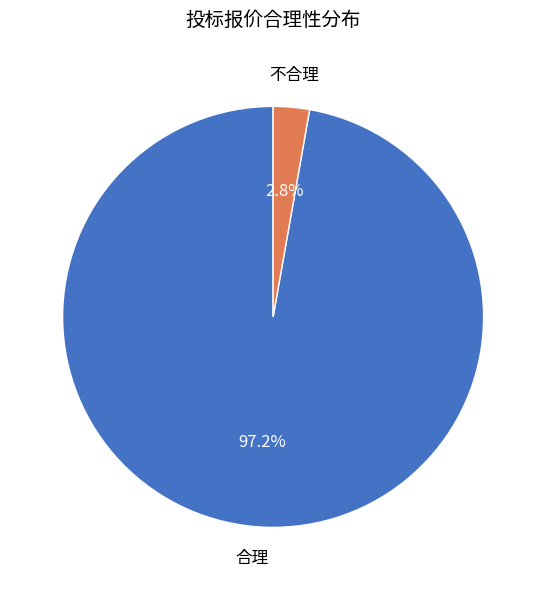

To the nearest percent, what is the average slice percentage?

50%